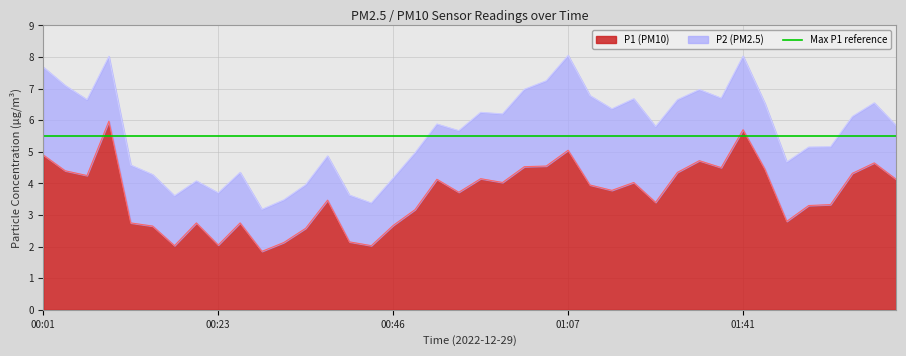

List the labels in order of value, largest first.

00:09, 01:41, 01:07, 00:01, 01:35, 02:03, 01:04, 01:02, 01:38, 01:43, 00:04, 01:29, 02:00, 00:06, 00:57, 00:52, 02:09, 00:59, 01:24, 01:10, 01:21, 00:54, 00:37, 01:27, 01:57, 01:54, 00:49, 01:52, 00:12, 00:20, 00:26, 00:46, 00:15, 00:34, 00:40, 00:32, 00:23, 00:18, 00:43, 00:29